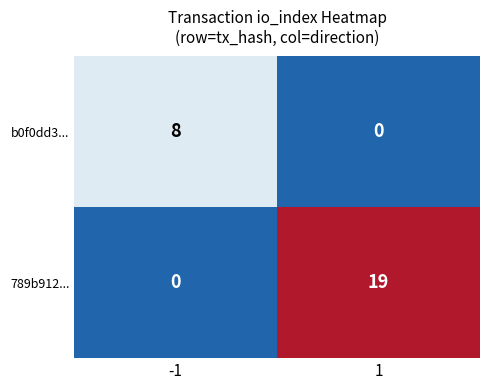

What is the sum of all b0f0dd3... values?

8